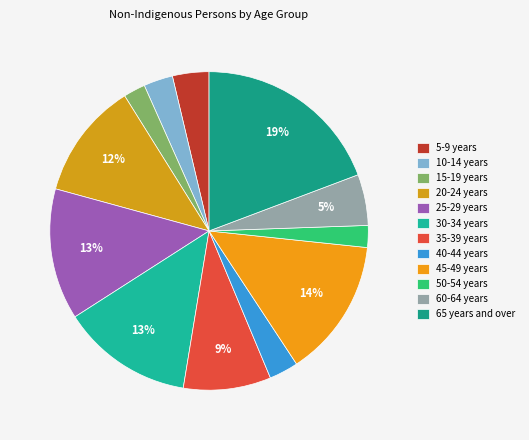

To the nearest percent, what is the combined percentage of 5-9 years and 60-64 years?

9%